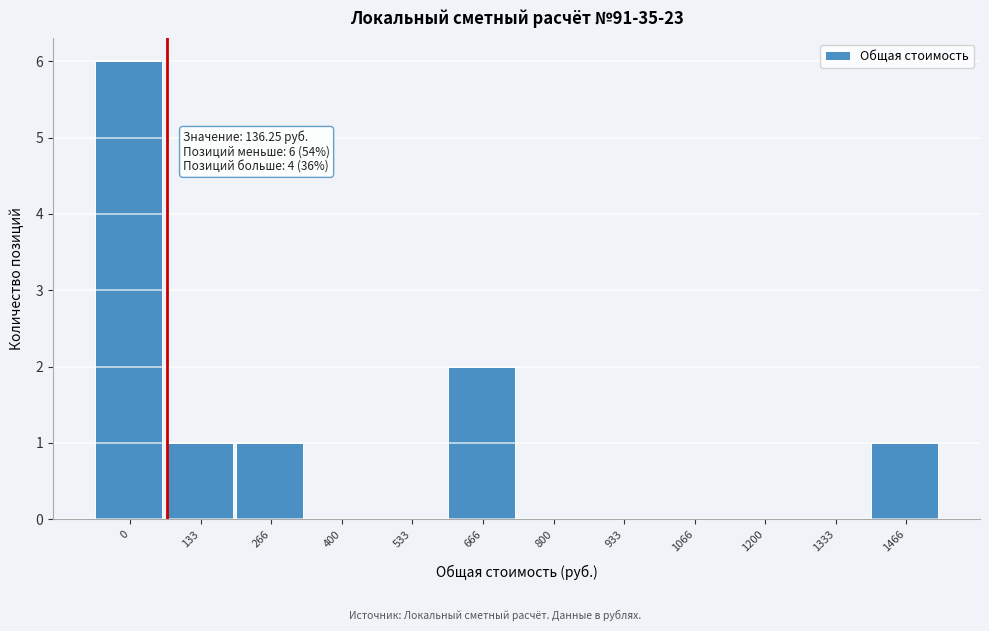

Which has a higher value, 400 or 1466?

1466